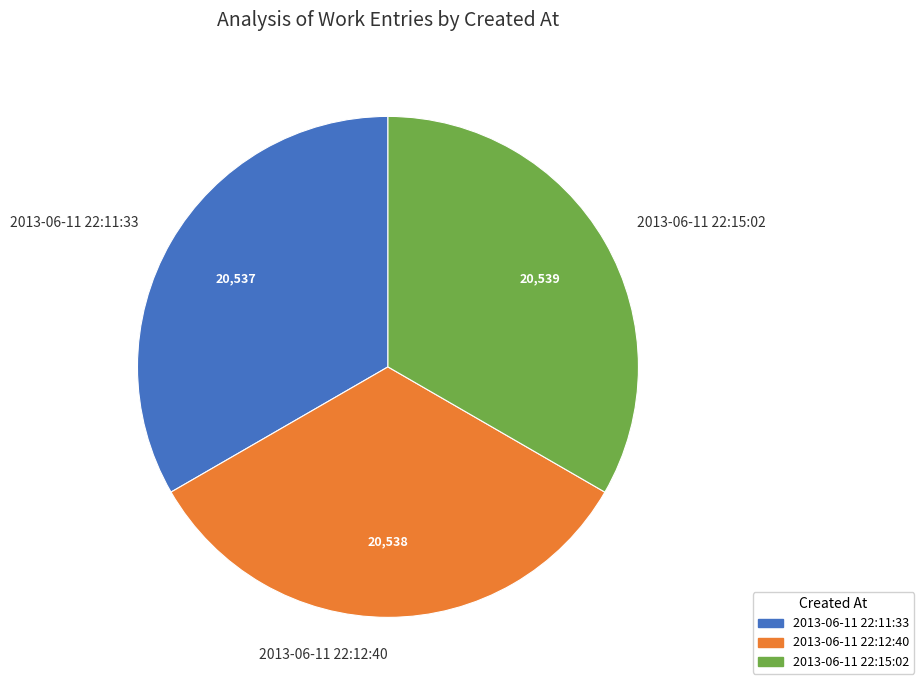

Does 2013-06-11 22:15:02 represent more than half of the total?

No